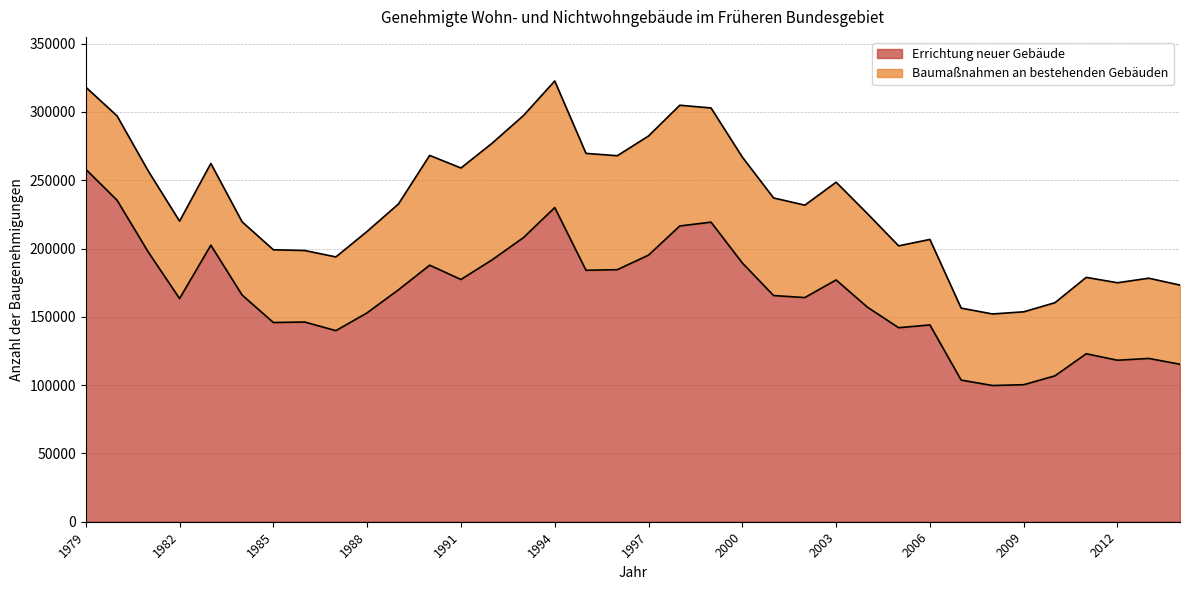

Reading right to left, list all the values displayed in this chart.

115289	119545	118214	122962	106802	100304	99729	103681	144062	142041	157089	177006	164109	165580	189437	219306	216526	195181	184502	184103	229977	208007	191769	177336	187806	169765	152950	139892	146208	145834	165954	202460	163384	197379	235376	258021